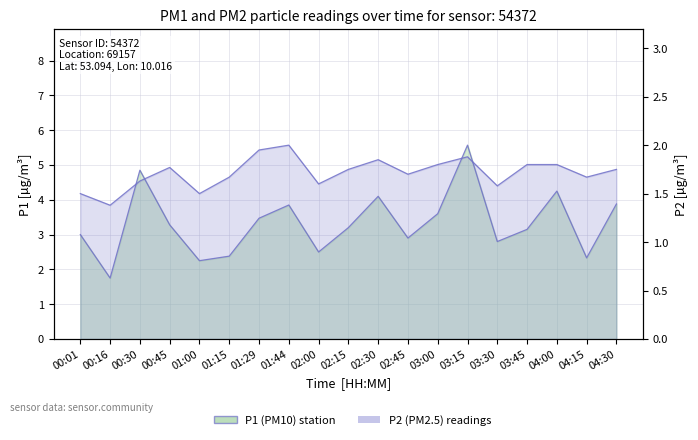

How many categories are shown in the chart?

19